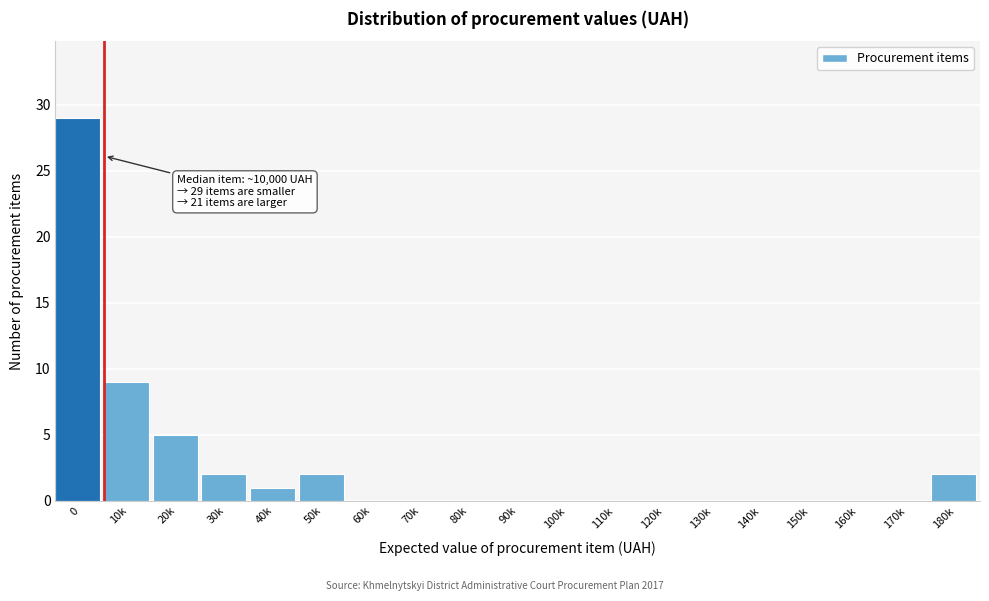

Reading left to right, transcribe all the data shown in this chart.

0=29	10k=9	20k=5	30k=2	40k=1	50k=2	60k=0	70k=0	80k=0	90k=0	100k=0	110k=0	120k=0	130k=0	140k=0	150k=0	160k=0	170k=0	180k=2